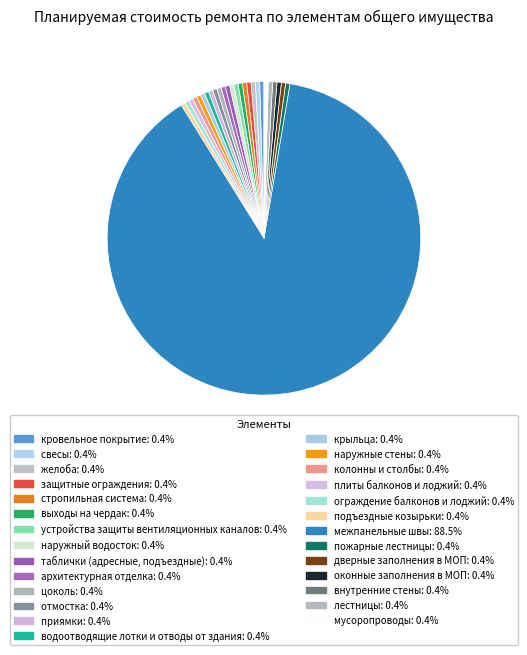

Is there any slice that represents more than half of the pie?

Yes